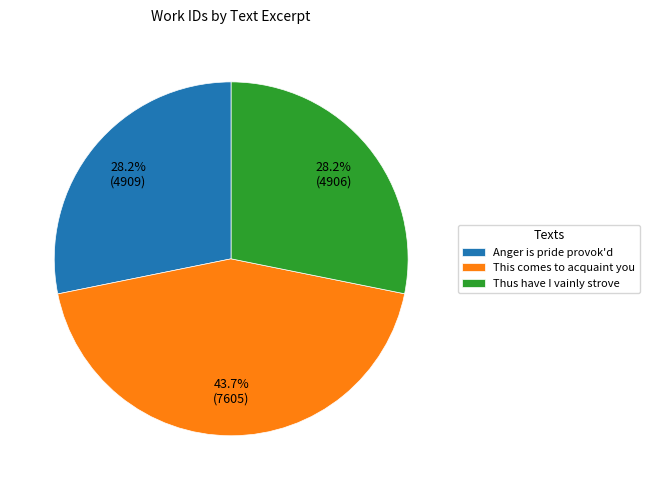

To the nearest percent, what is the average slice percentage?

33%